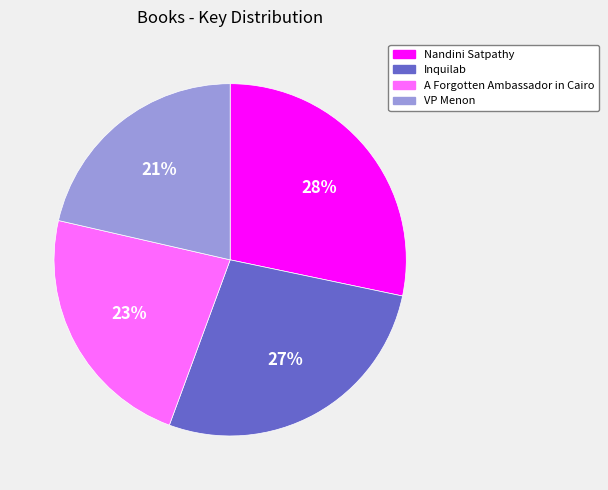

True or false: VP Menon accounts for 13% of the total.

False